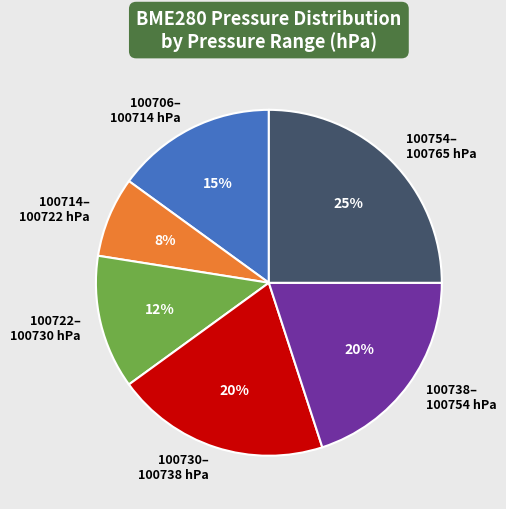

How many slices are in this pie chart?

6